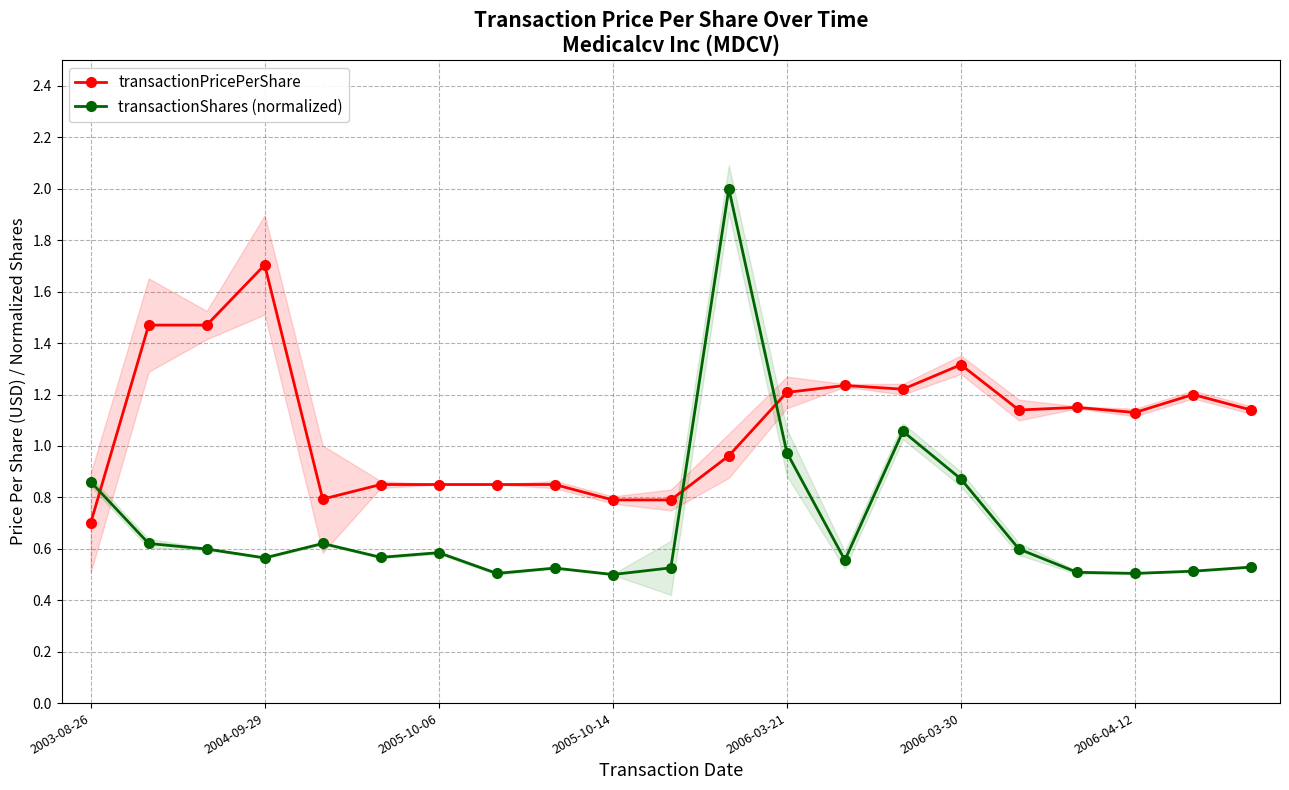

What is the highest value of the transactionPricePerShare series?

1.7